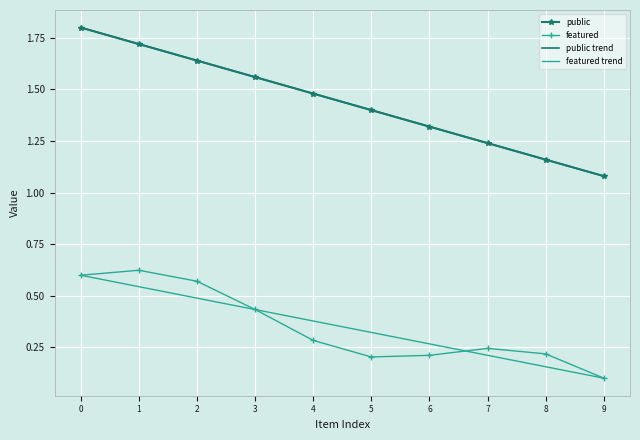

What is the value of the public point at the 7th from the left?

1.3